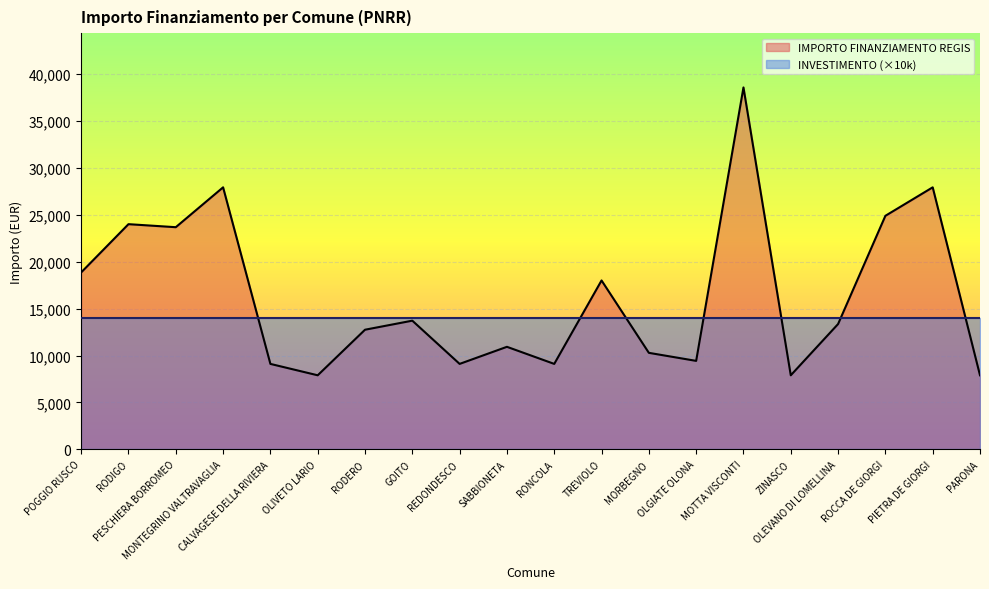

How many data points are less than 13354?

10